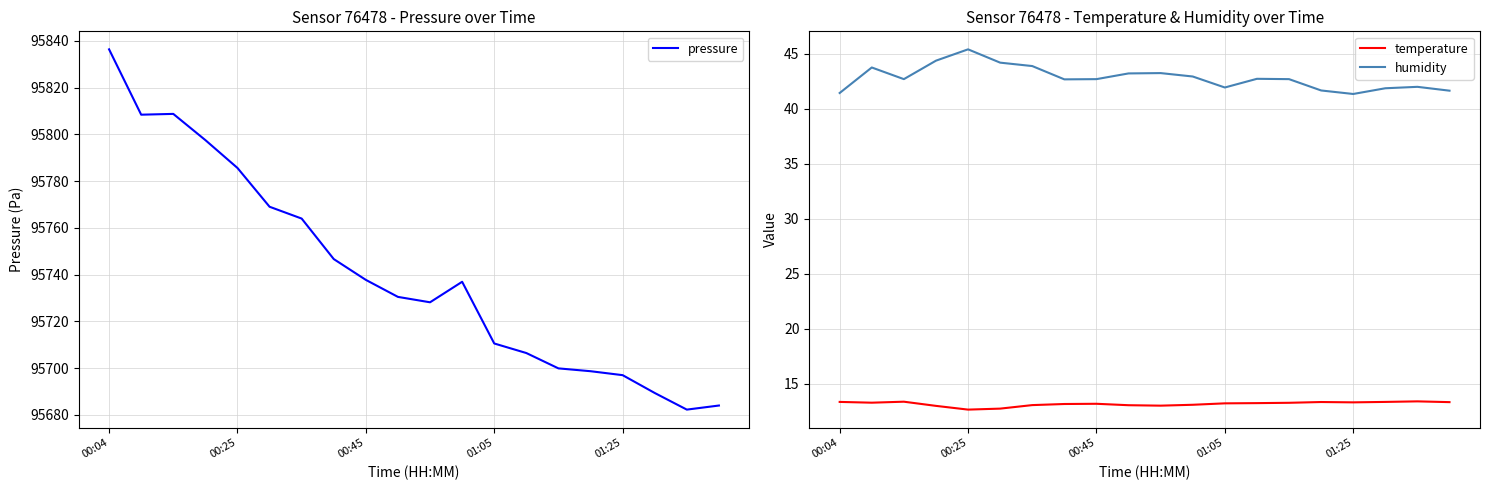

True or false: humidity and temperature cross at least once.

False